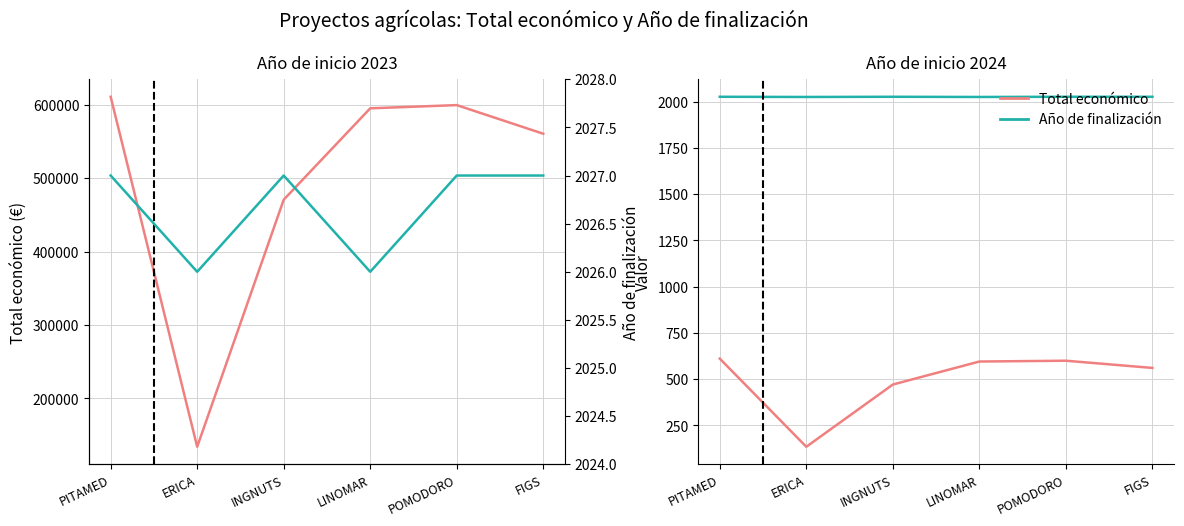

What is the total value across all series at POMODORO?

1201706.5